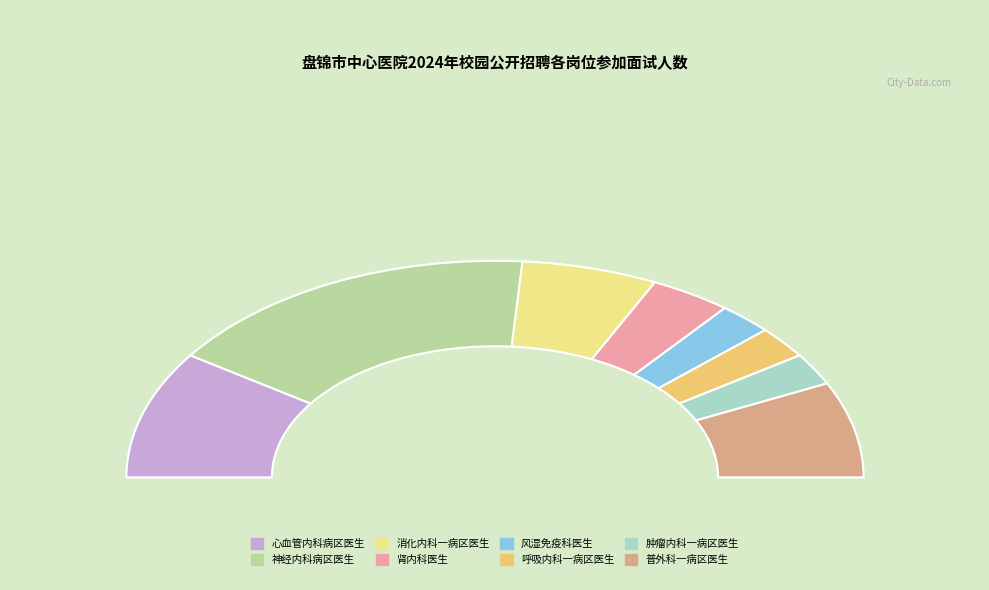

Rank the categories by value from highest to lowest.

神经内科病区医生, 心血管内科病区医生, 普外科一病区医生, 消化内科一病区医生, 肾内科医生, 风湿免疫科医生, 呼吸内科一病区医生, 肿瘤内科一病区医生